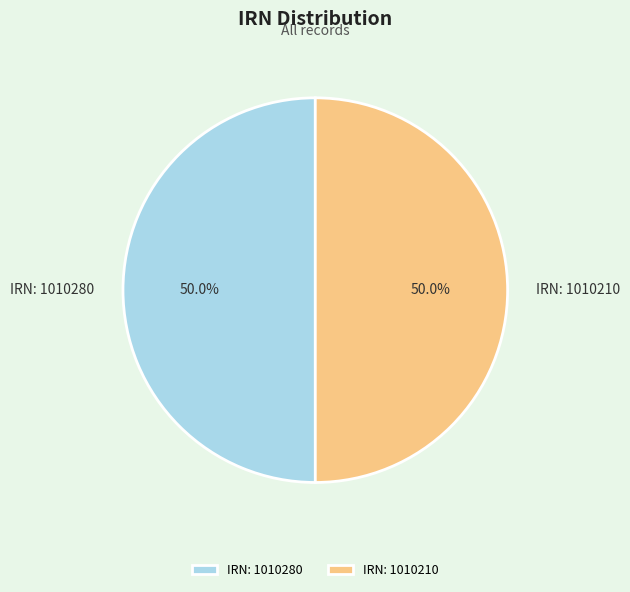

Approximately how many times larger is the value at IRN: 1010210 compared to IRN: 1010280?

1.0